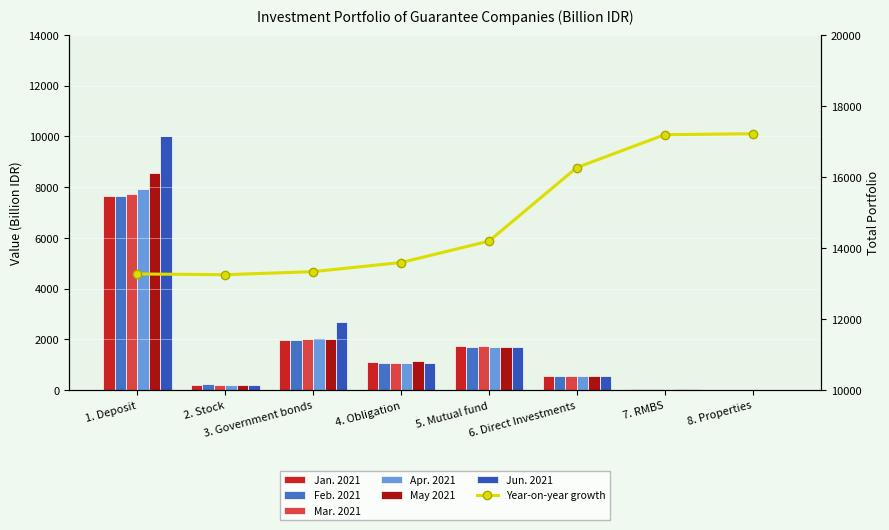

List the series in order of their peak value, lowest first.

Feb. 2021, Jan. 2021, Mar. 2021, Apr. 2021, May 2021, Jun. 2021